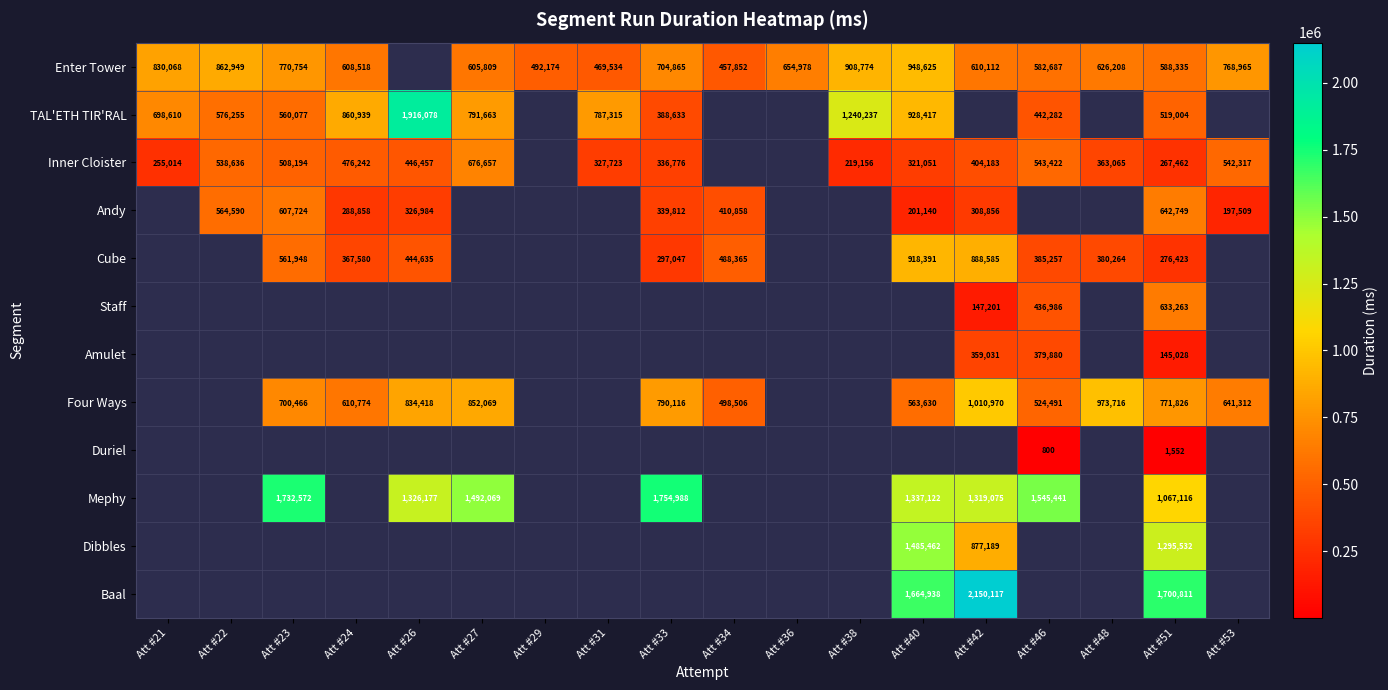

Is it true that Andy equals 337600 at Att #22?

False